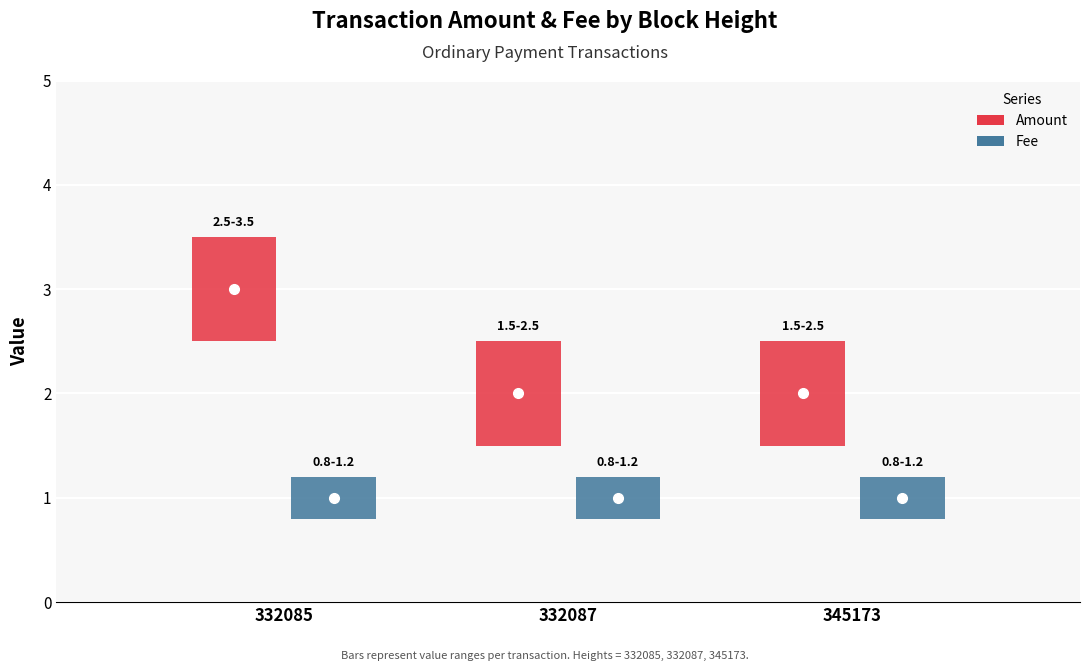

The value of Amount at 332087 is 2.0. True or false?

True